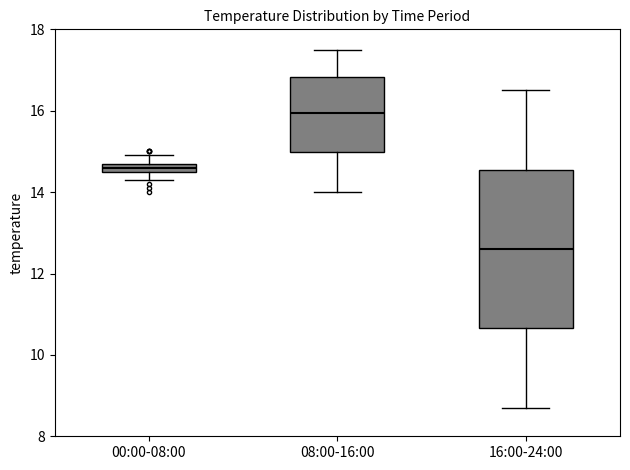

Which box is the tallest, from its lower edge to its upper edge?

16:00-24:00